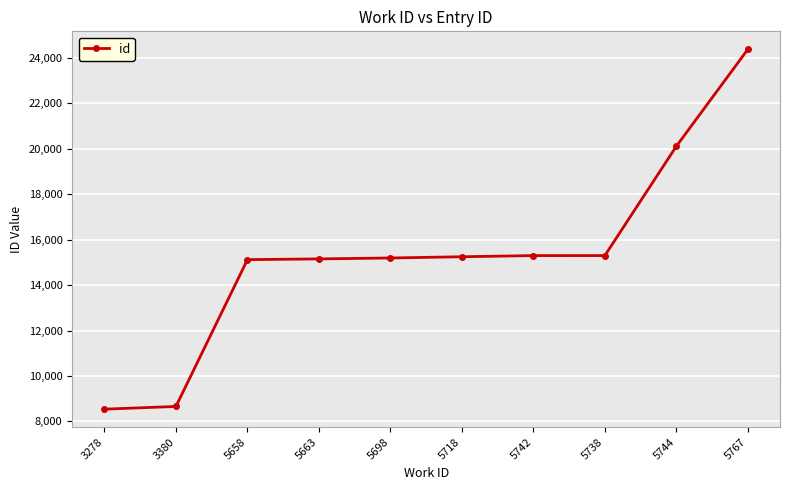

What is the ratio of the value at 3380 to the value at 5663?

0.6